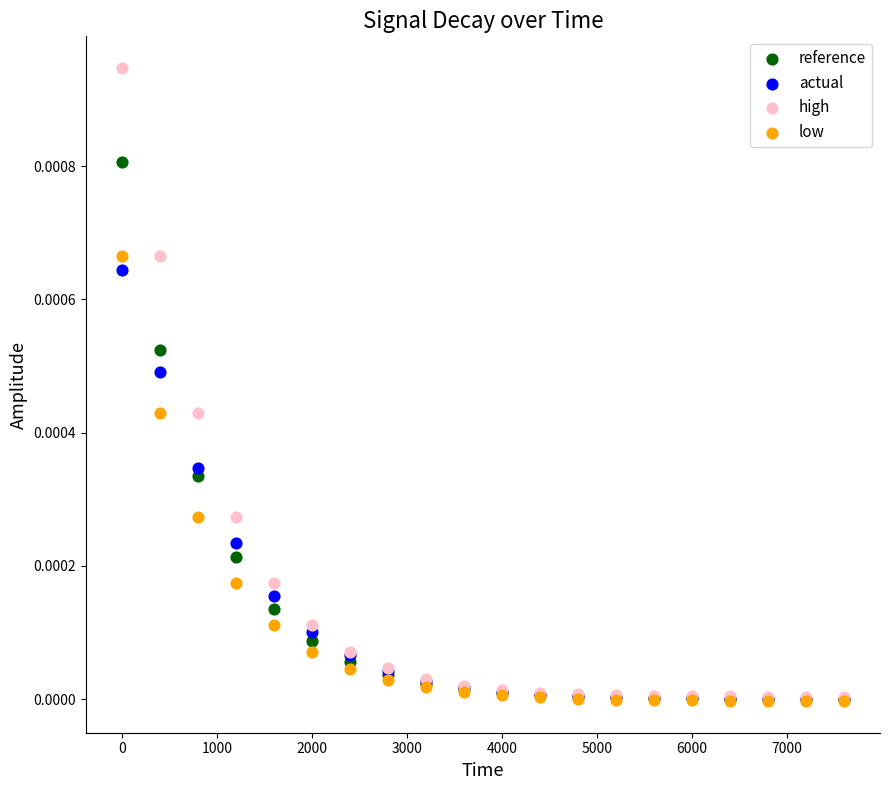

What are all the series names shown in the legend?

reference, actual, high, low